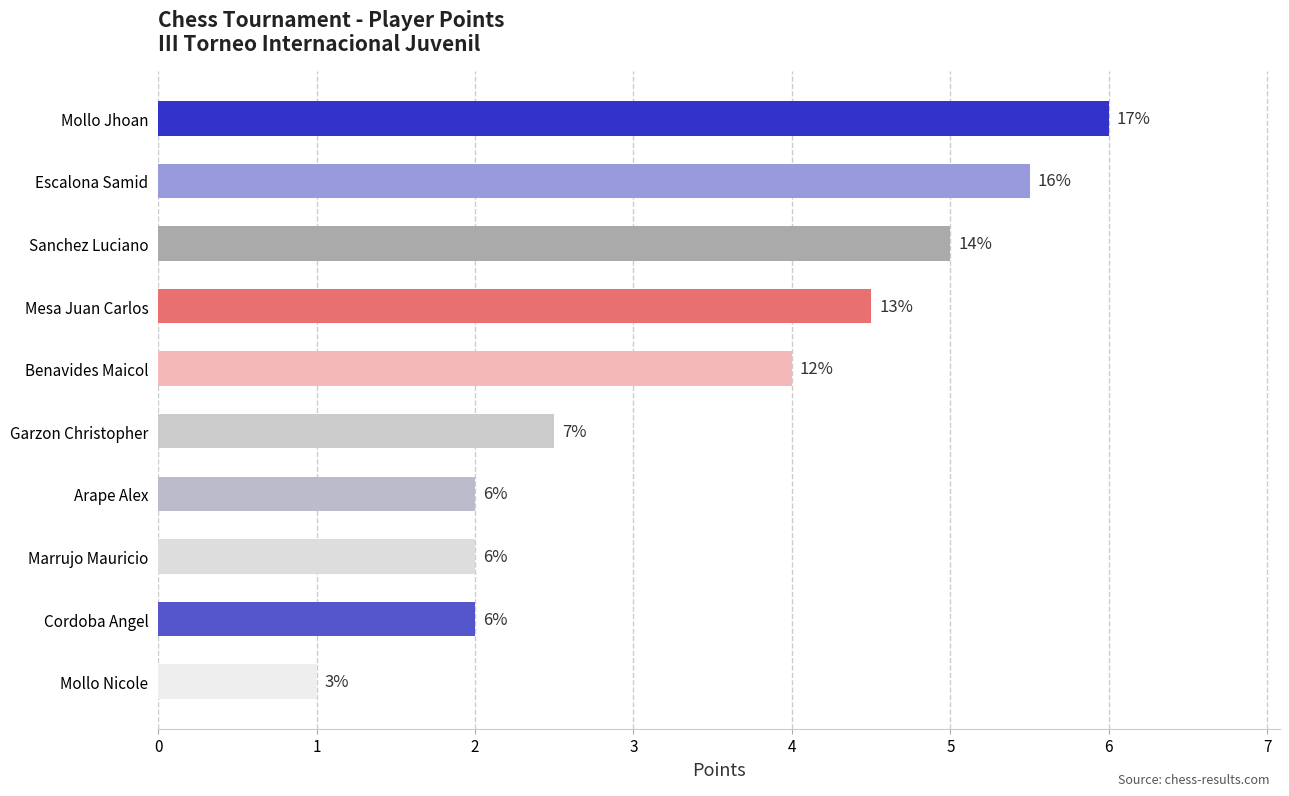

What is the sum of all values?

34.5